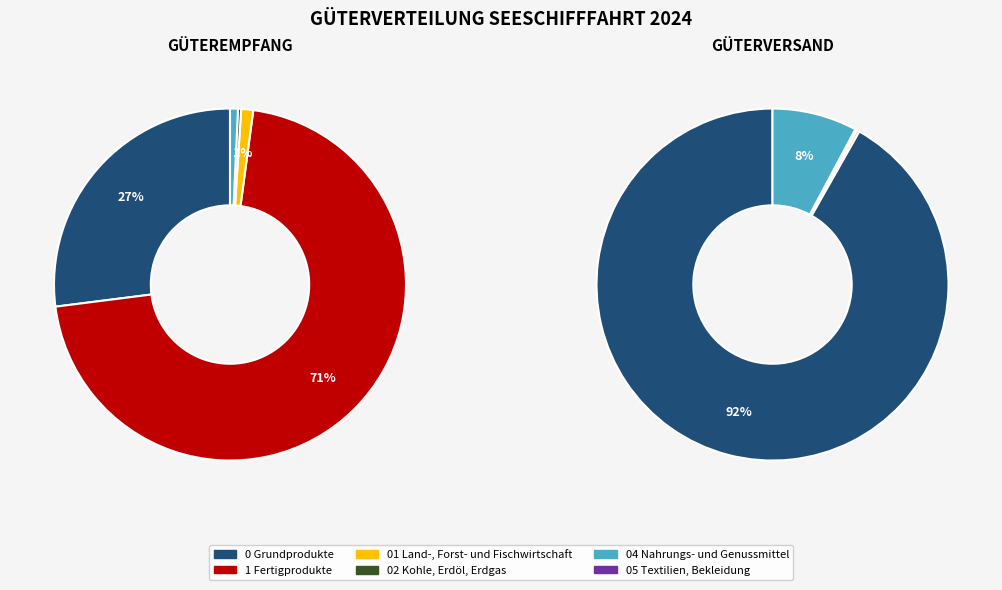

Count the number of slices in the pie.

6